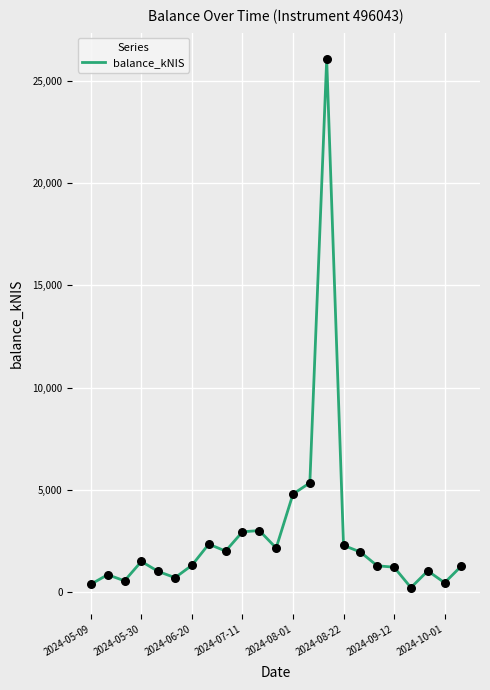

What is the difference between the maximum and minimum values?

25819.6